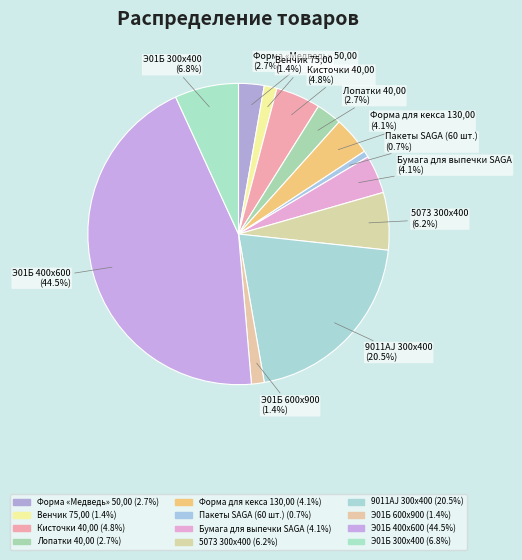

Rank the categories by value from lowest to highest.

Пакеты SAGA (60 шт.), Венчик 75,00, Э01Б 600х900, Форма «Медведь» 50,00, Лопатки 40,00, Форма для кекса 130,00, Бумага для выпечки SAGA, Кисточки 40,00, 5073 300х400, Э01Б 300х400, 9011AJ 300х400, Э01Б 400х600